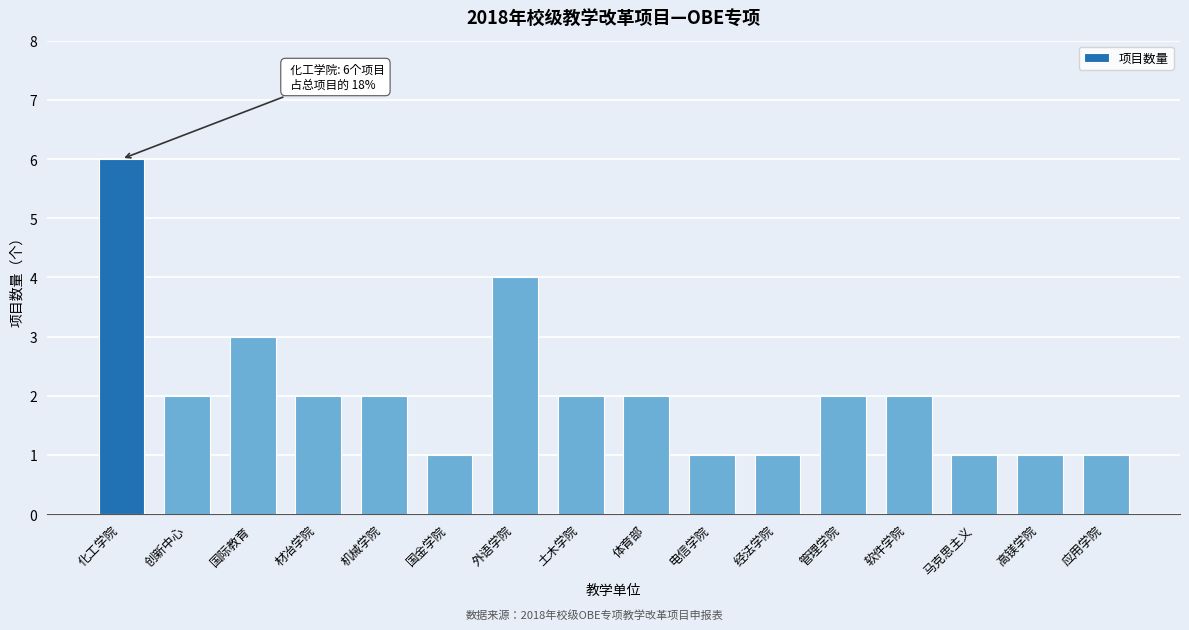

Reading left to right, list all the values displayed in this chart.

化工学院=6	创新中心=2	国际教育=3	材冶学院=2	机械学院=2	国金学院=1	外语学院=4	土木学院=2	体育部=2	电信学院=1	经法学院=1	管理学院=2	软件学院=2	马克思主义=1	高镁学院=1	应用学院=1